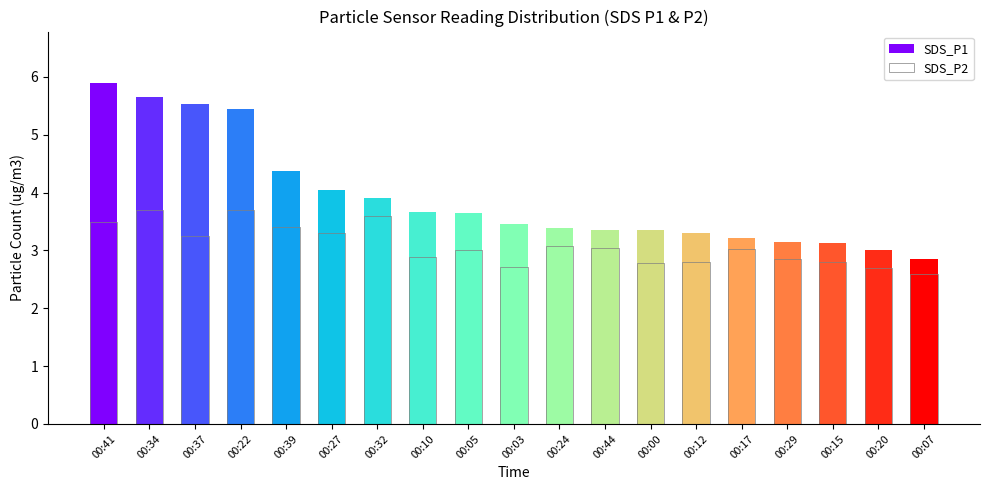

Rank the series at 00:03 from lowest to highest value.

SDS_P2, SDS_P1